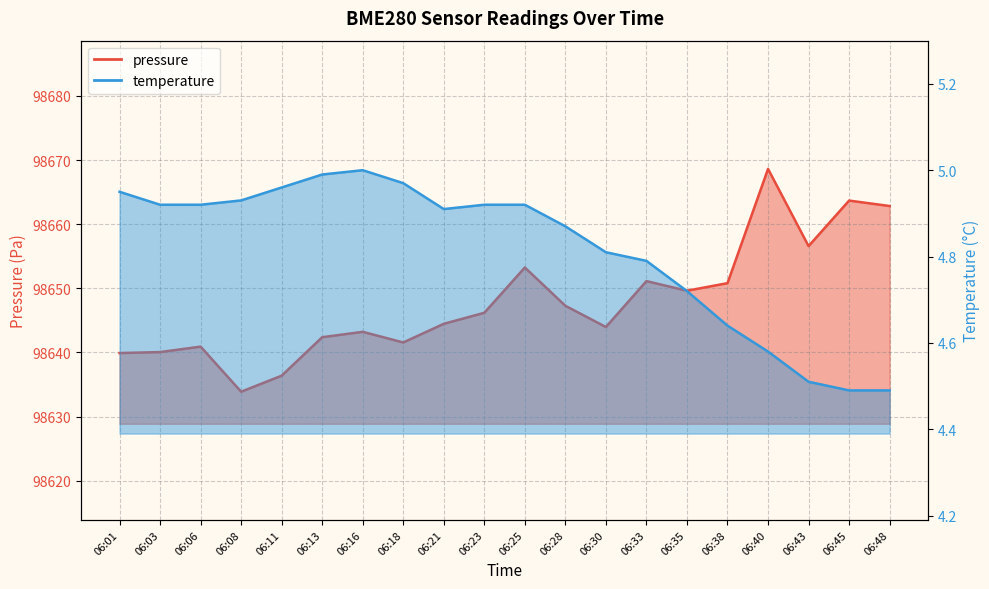

What are all the series names shown in the legend?

pressure, temperature